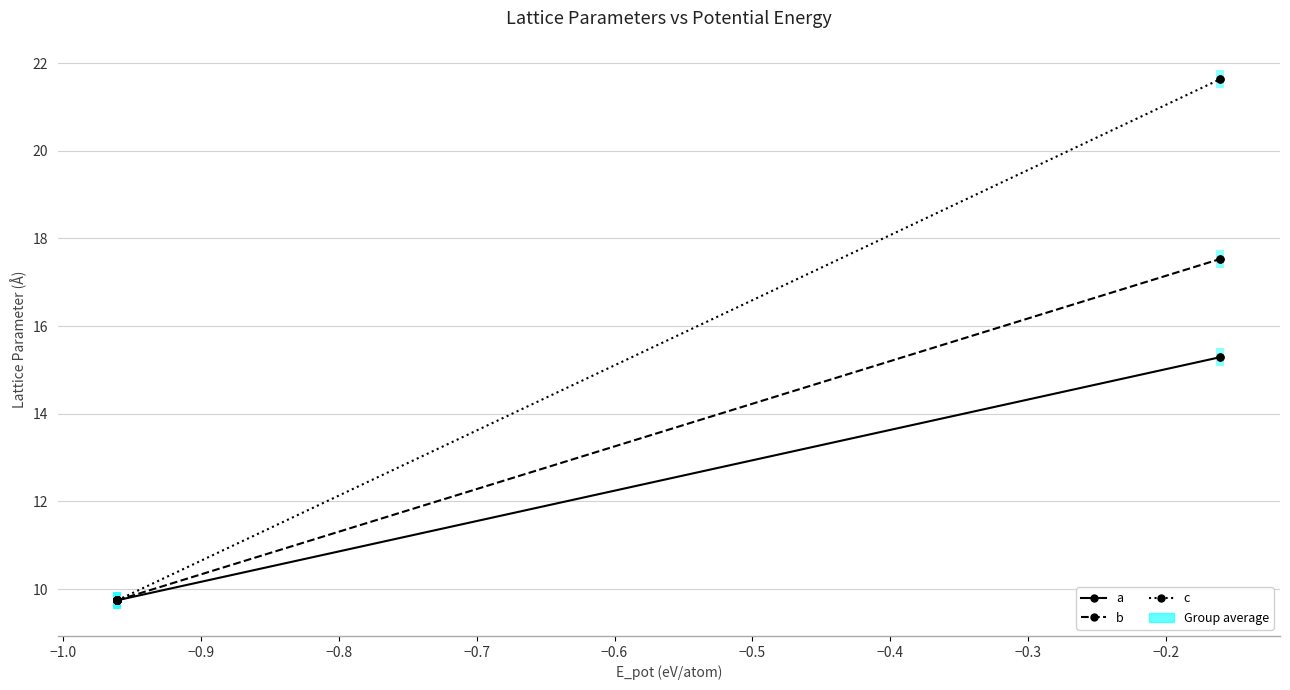

Rank the series by their maximum value, from lowest to highest.

a, b, c